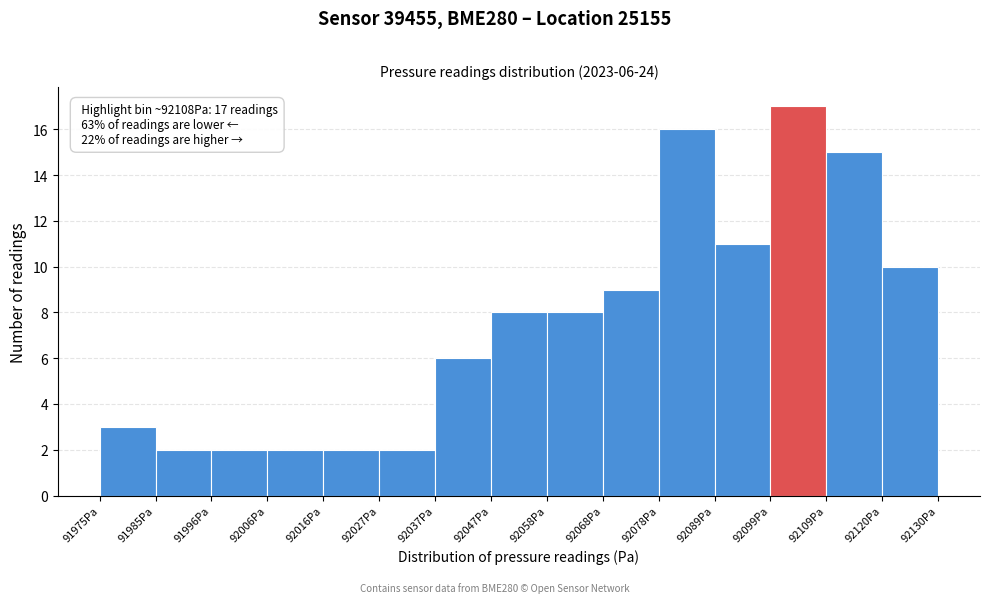

Which range on the x-axis has the tallest bar?

92100 to 92110